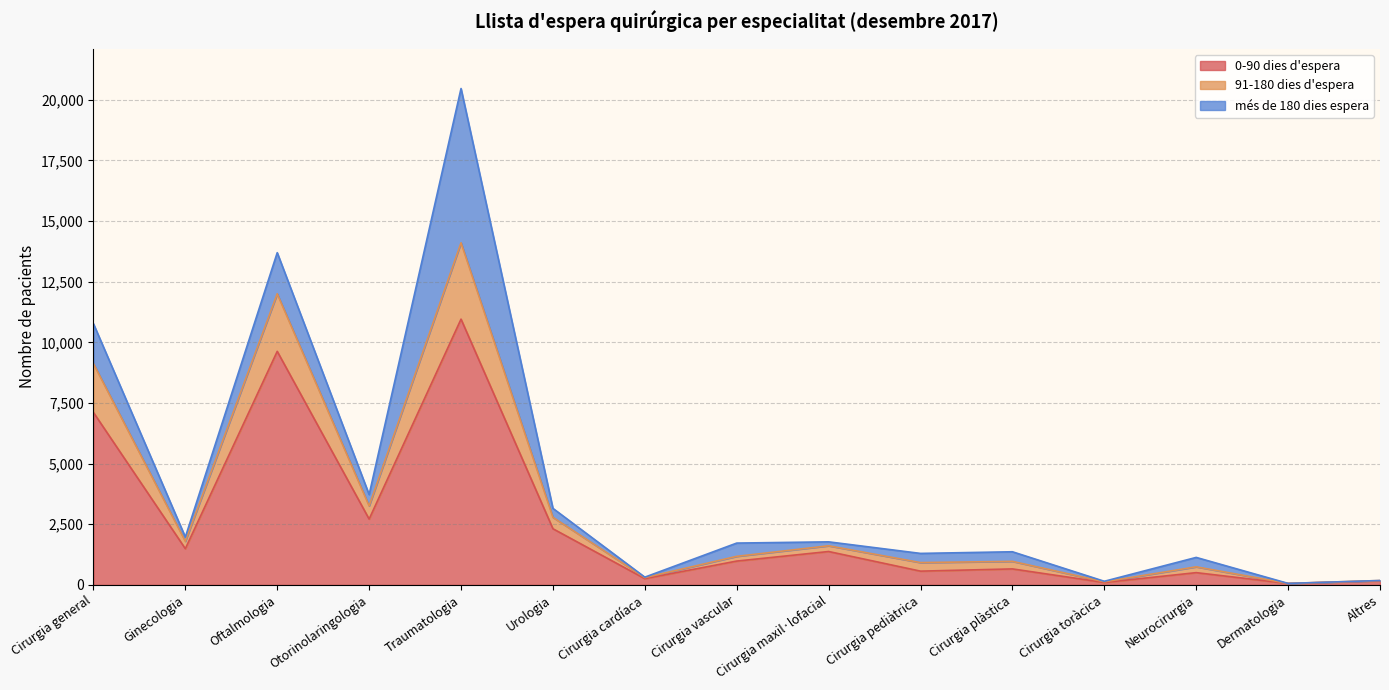

At which category does the chart reach its peak across all series?

Traumatologia